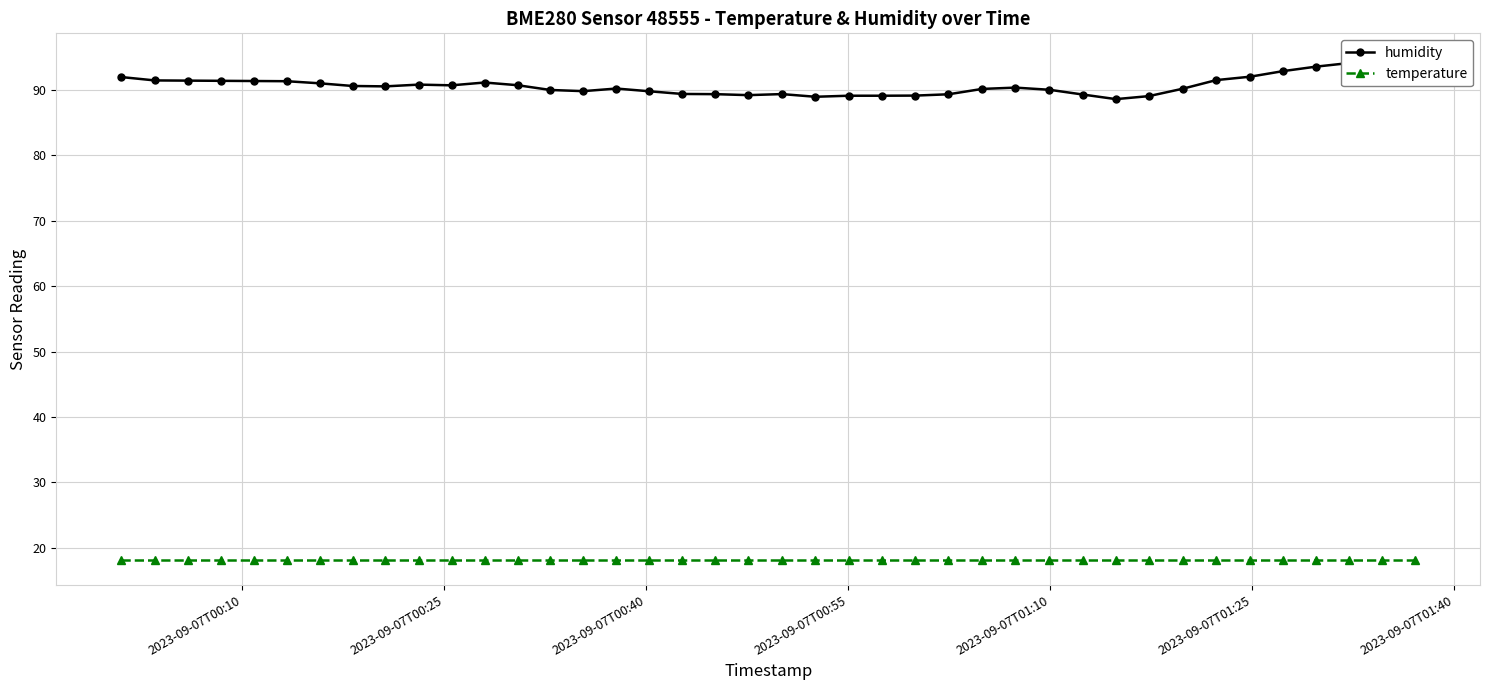

What is the value of the temperature point at the 9th from the left?

18.2